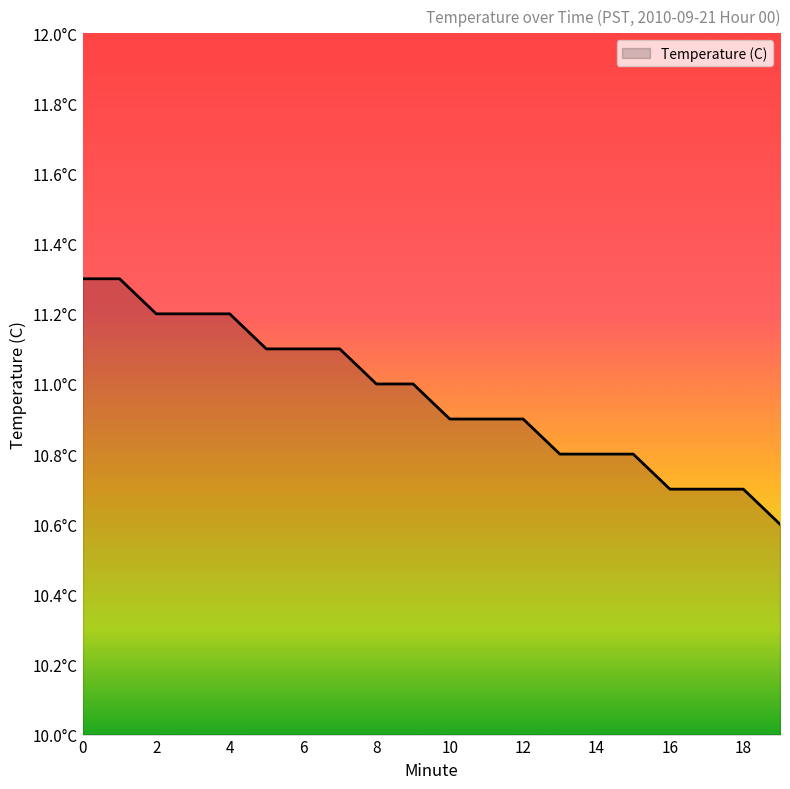

What is the value of the 1st point from the left?

11.3